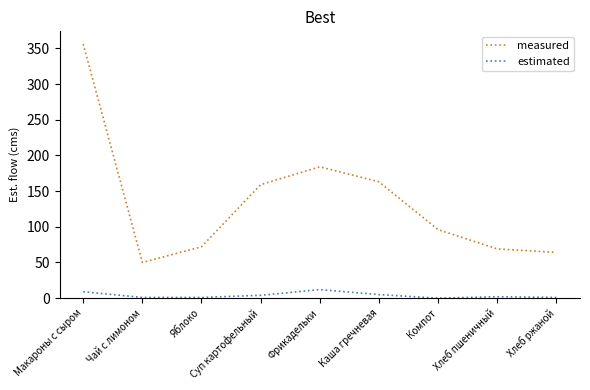

At which category is the sum across all series the highest?

Макароны с сыром